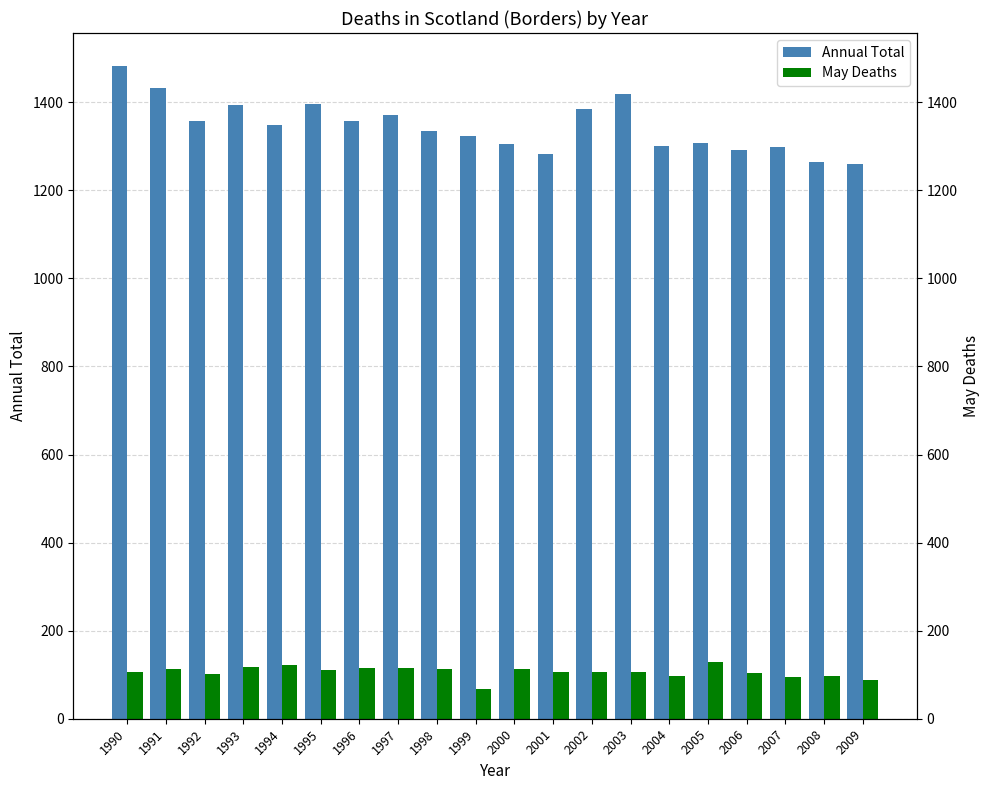

Is it true that May Deaths equals 111 at 1995?

True